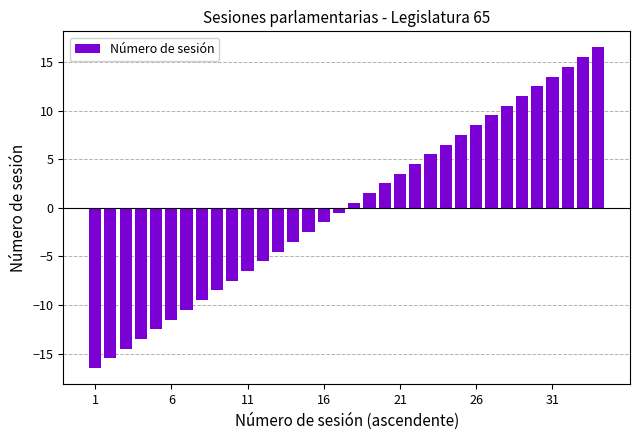

What is the difference between the maximum and minimum values?

33.0